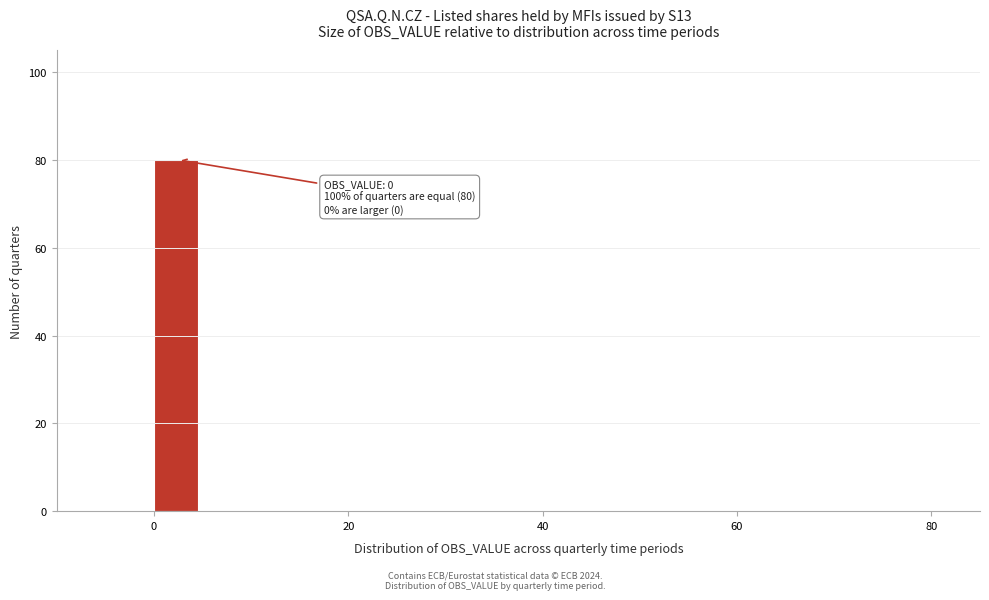

Around what value on the x-axis is the tallest bar? Give the approximate position of its centre, as read against the axis.

2